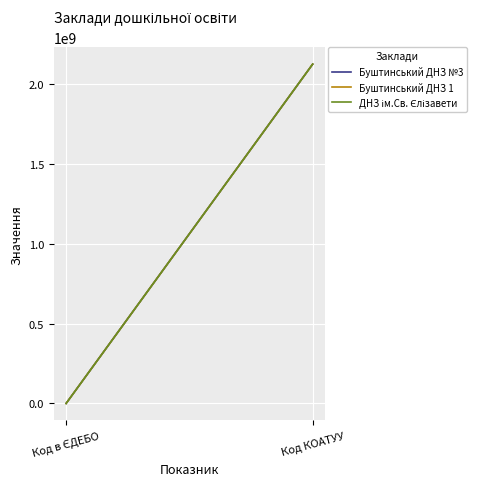

What is the total value across all series at Код в ЄДЕБО?

526557